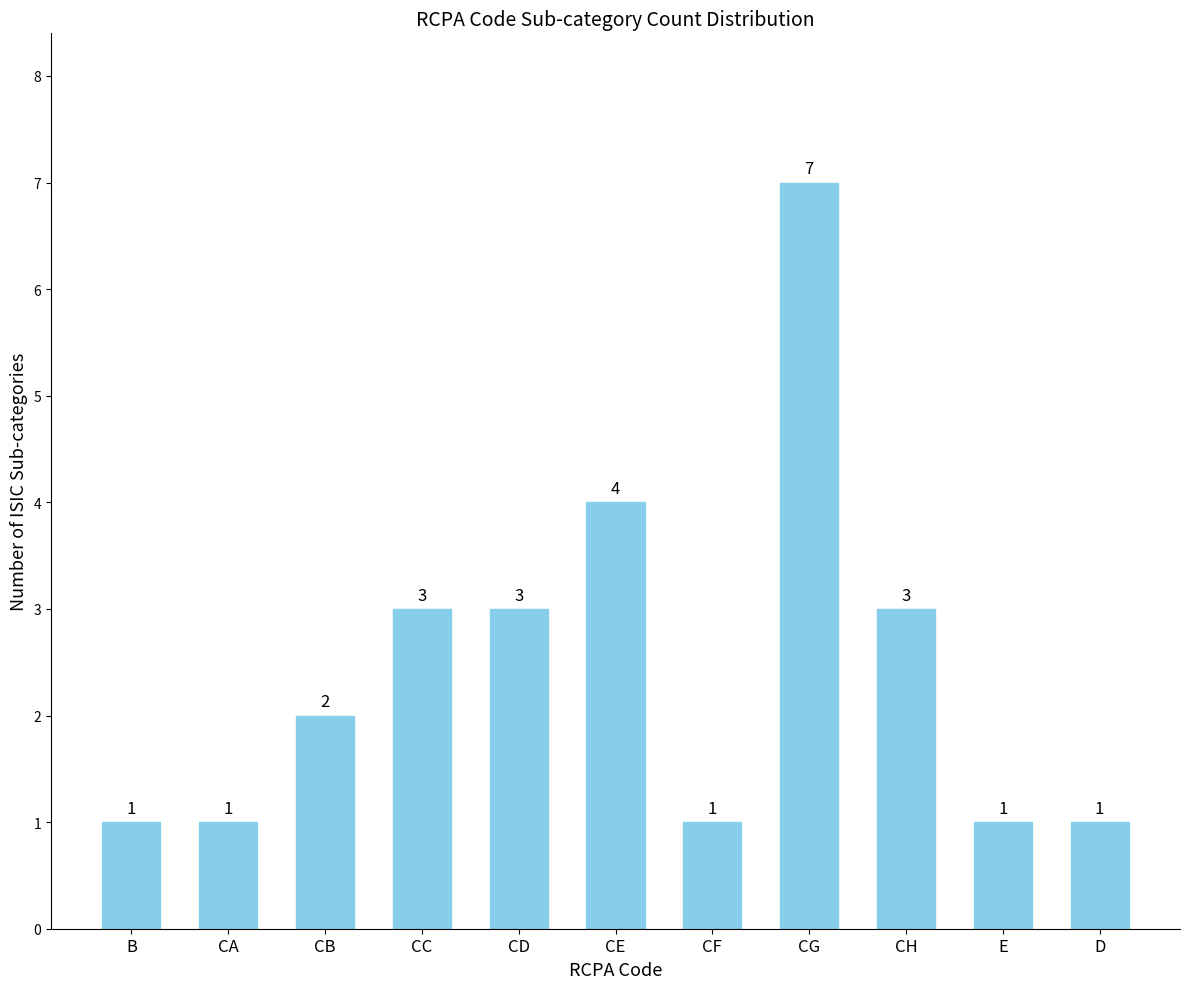

What is the difference between the values at CC and CG?

4